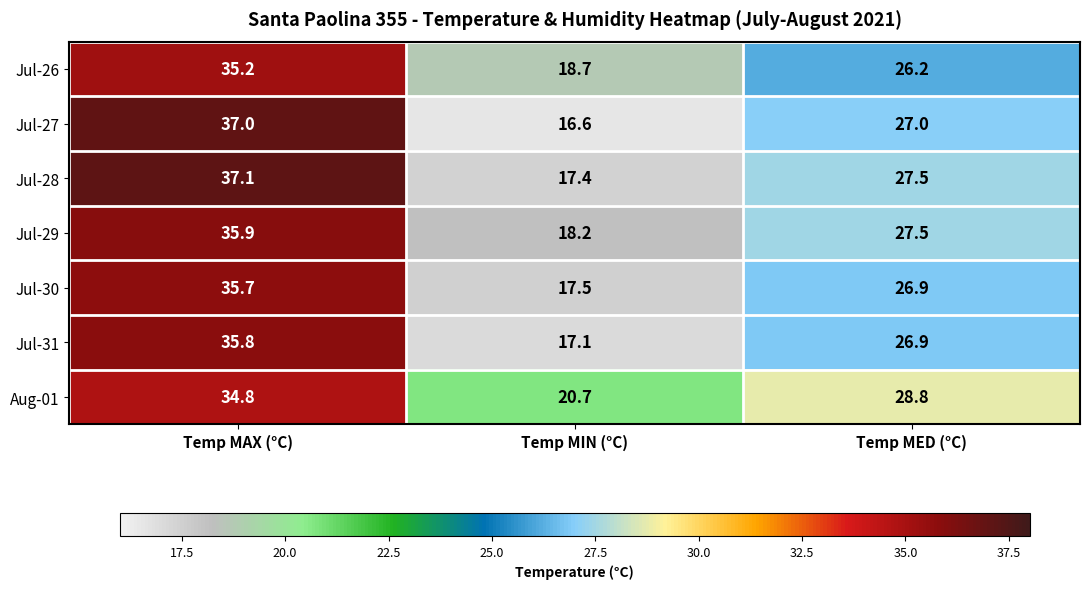

Which series has the widest spread of values?

Jul-27